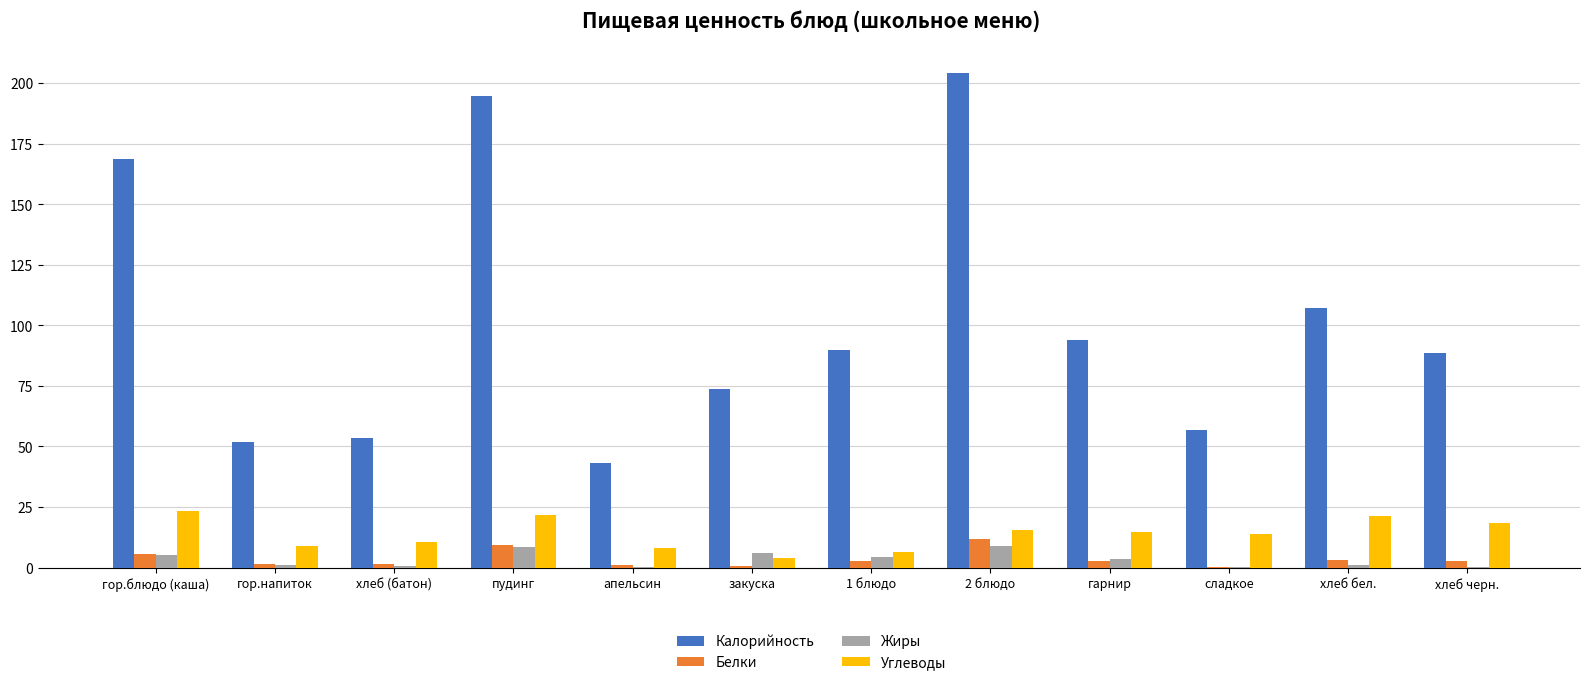

What is the greatest value displayed?

204.4